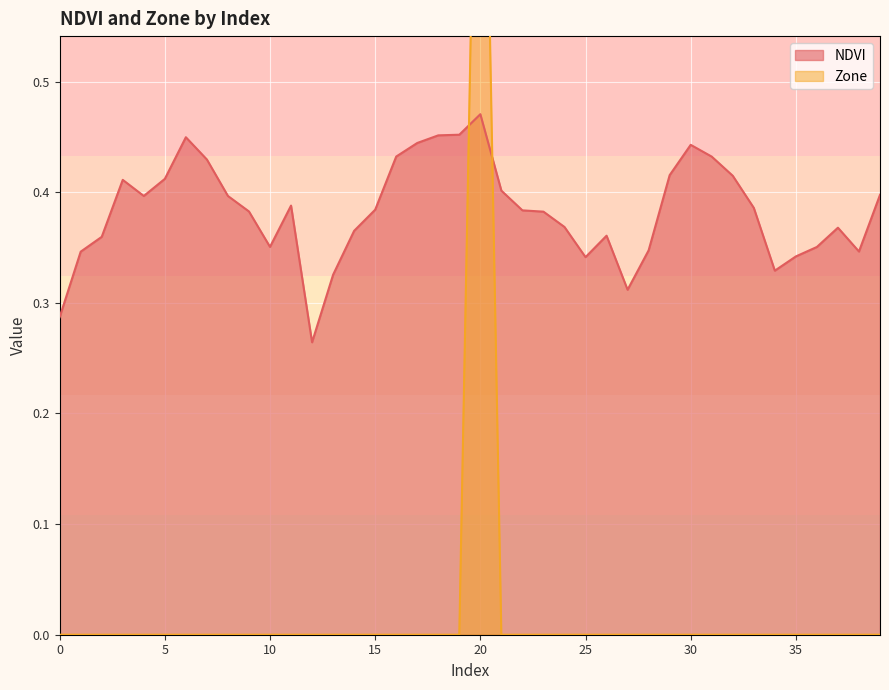

What are all the series names shown in the legend?

NDVI, Zone